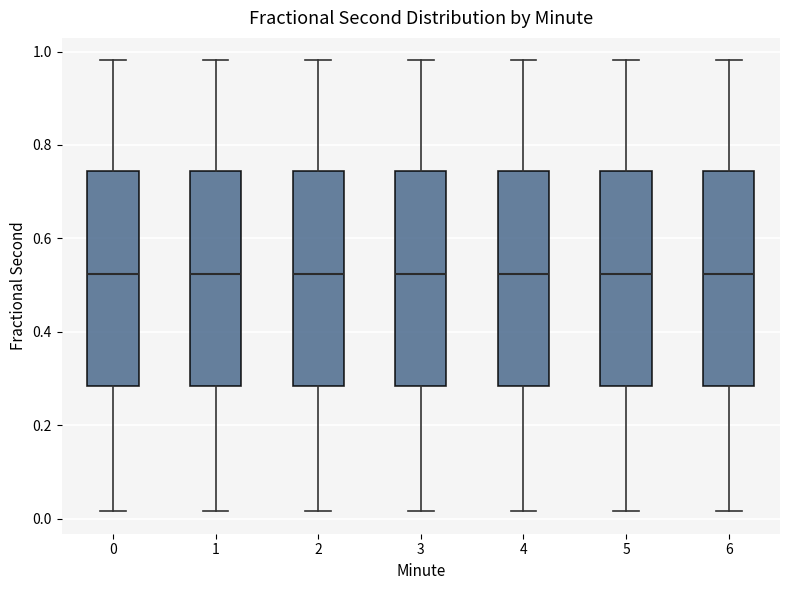

Reading left to right, read every box against the y-axis: the position of its median line, the range the box covers, and the ends of its whiskers. The values are not printed on the chart, so give them approximately, as read against the axis.

0: median 0.52, box 0.28 to 0.74, whiskers 0.02 to 0.98
1: median 0.52, box 0.28 to 0.74, whiskers 0.02 to 0.98
2: median 0.52, box 0.28 to 0.74, whiskers 0.02 to 0.98
3: median 0.52, box 0.28 to 0.74, whiskers 0.02 to 0.98
4: median 0.52, box 0.28 to 0.74, whiskers 0.02 to 0.98
5: median 0.52, box 0.28 to 0.74, whiskers 0.02 to 0.98
6: median 0.52, box 0.28 to 0.74, whiskers 0.02 to 0.98